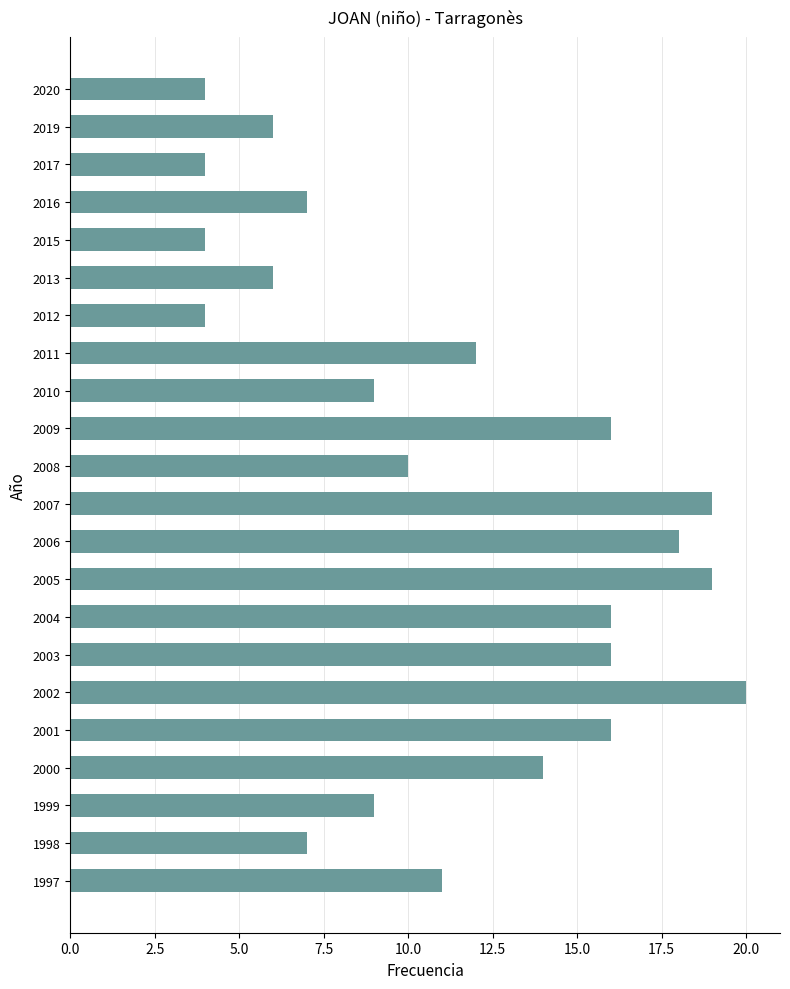

Is it true that the value at 2003 is 16?

True